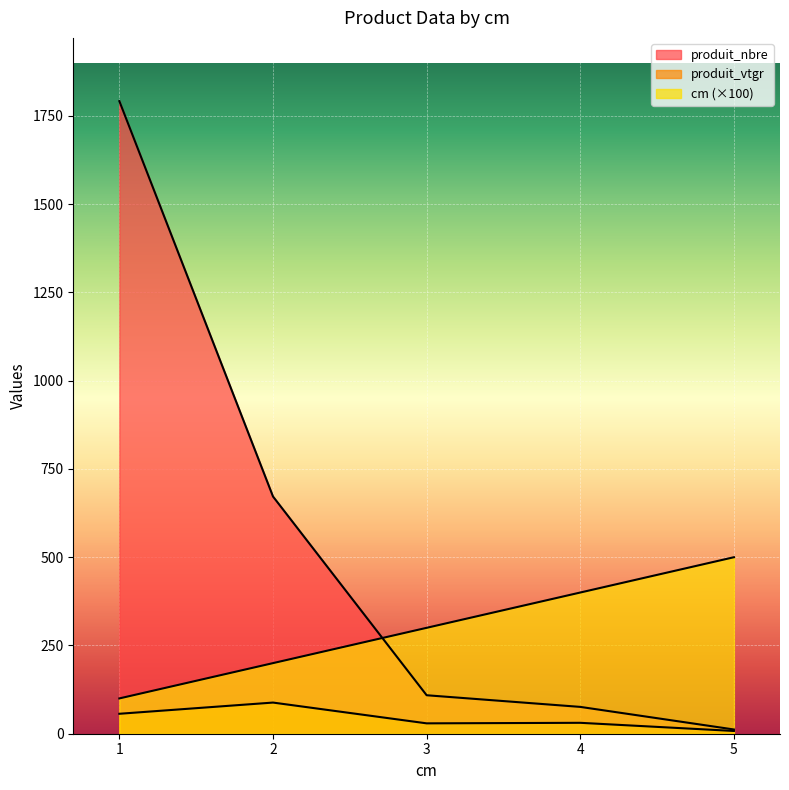

Is the value of cm at 2 greater than the value of produit_nbre at 1?

No